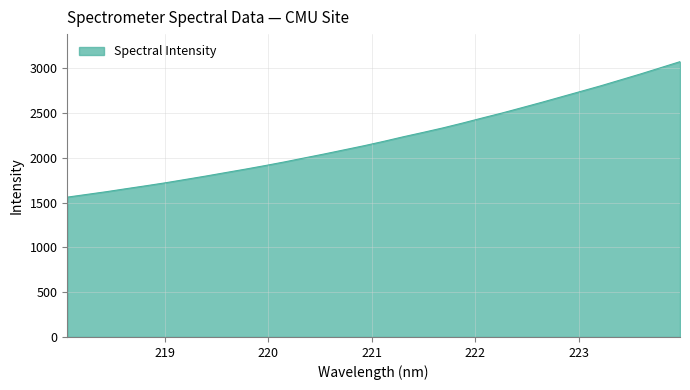

What is the difference between the maximum and minimum values?

1513.9